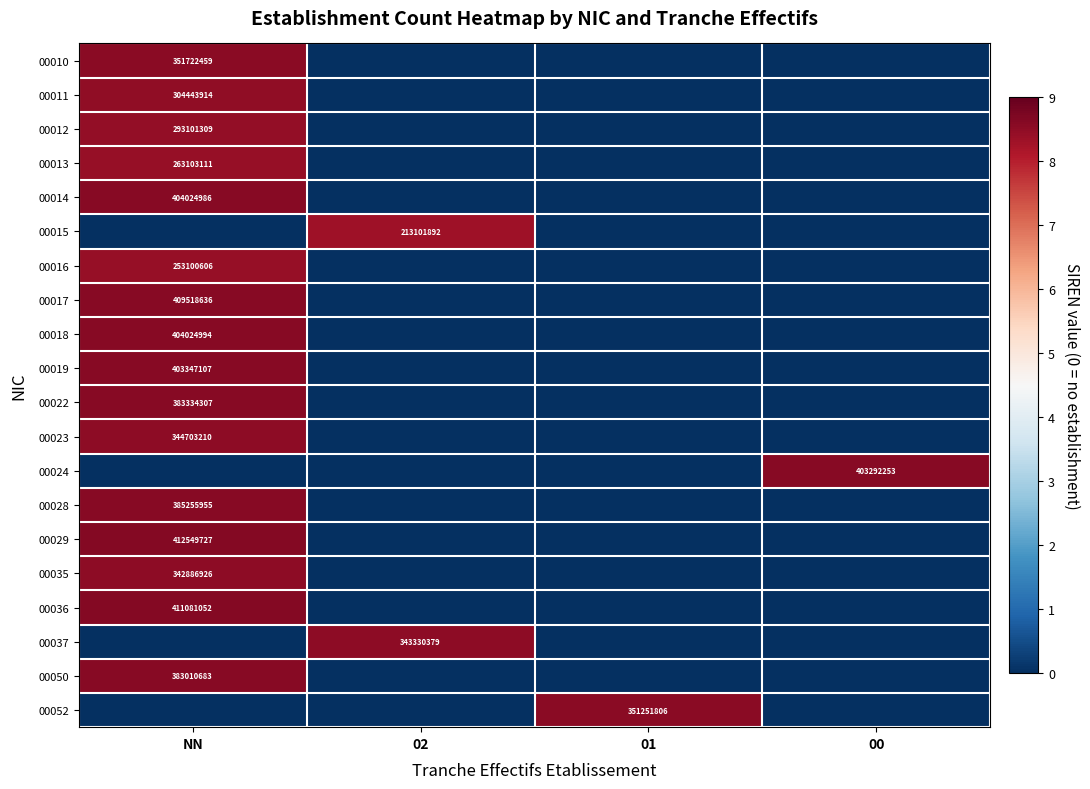

The value of 00037 at 02 is 343330379. True or false?

True